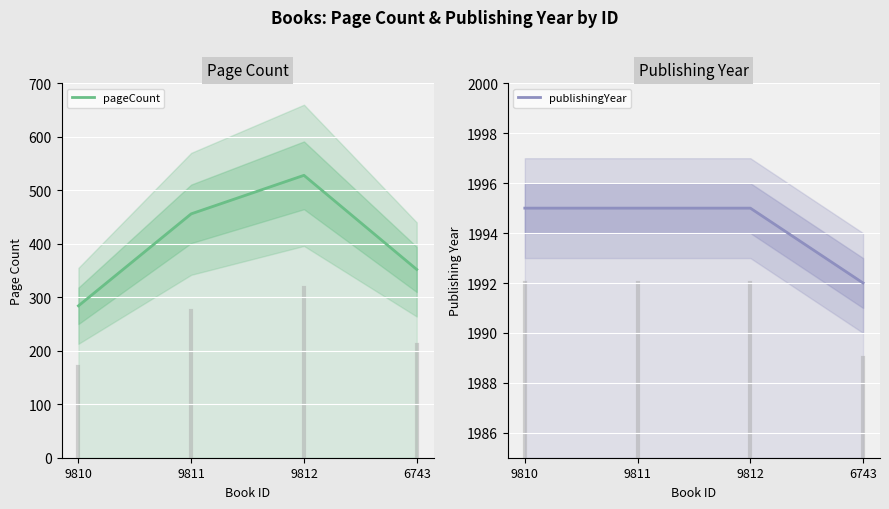

What is the label of the 1st point from the right?

6743